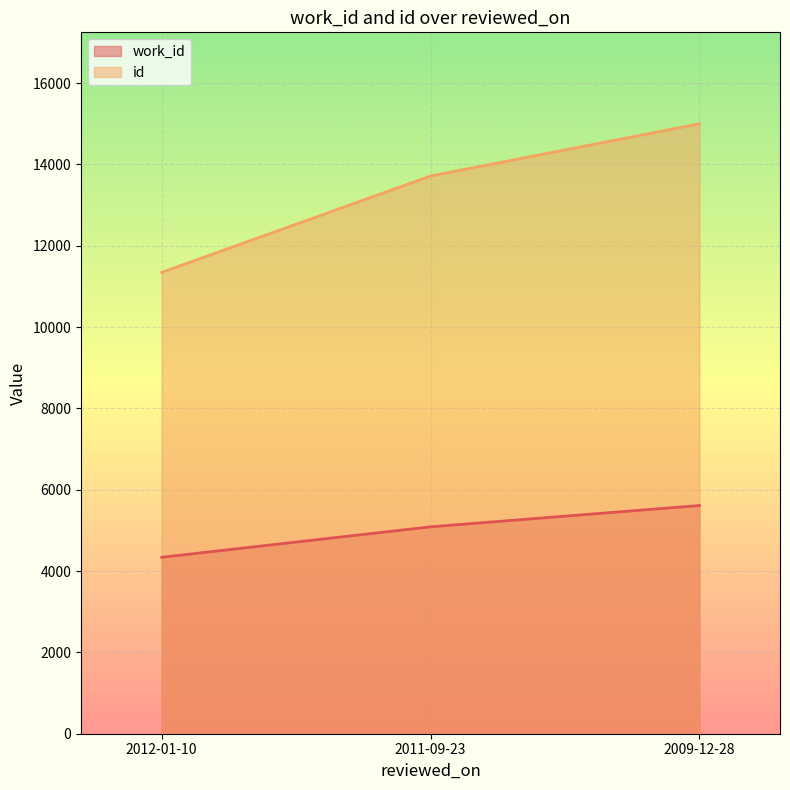

What is the total value across all series at 2012-01-10?

15685